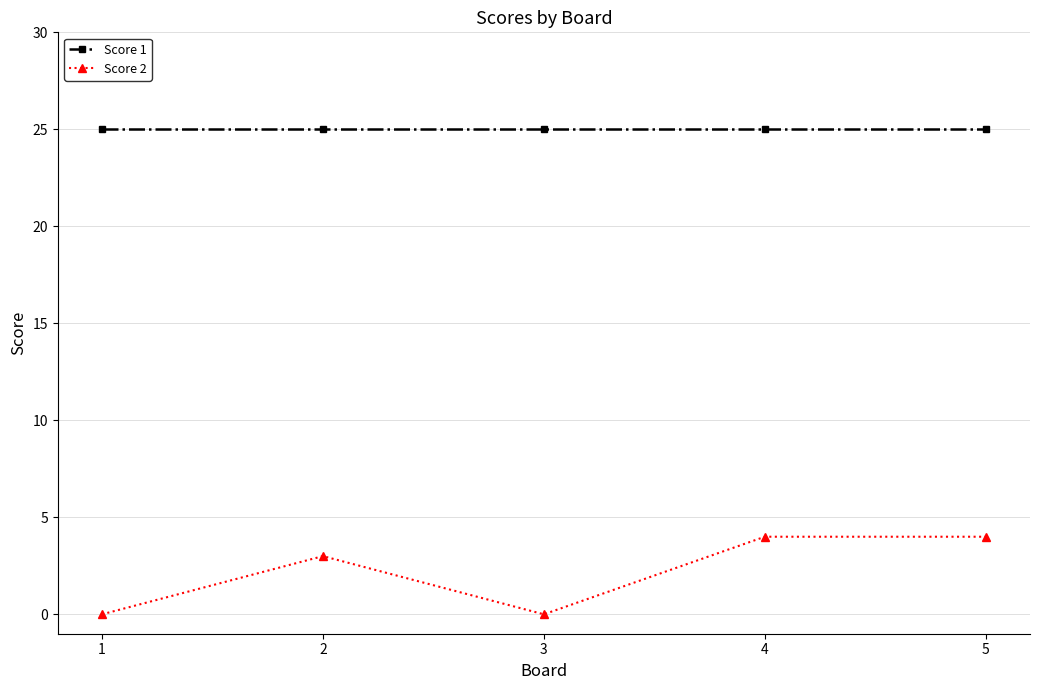

What is the total value across all series at 1?

25